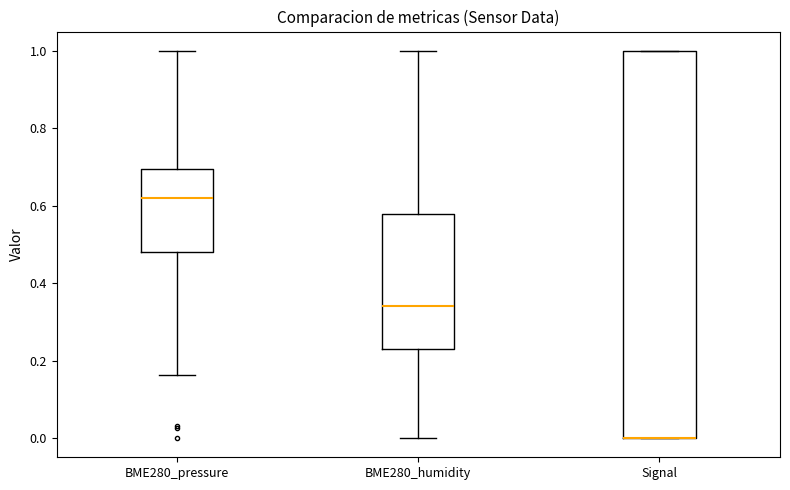

Reading left to right, read every box against the y-axis: the position of its median line, the range the box covers, and the ends of its whiskers. The values are not printed on the chart, so give them approximately, as read against the axis.

BME280_pressure: median 0.62, box 0.48 to 0.70, whiskers 0.16 to 1.00
BME280_humidity: median 0.34, box 0.24 to 0.58, whiskers 0.00 to 1.00
Signal: median 0.00 (drawn on the box's lower edge), box 0.00 to 1.00, whiskers 0.00 to 1.00